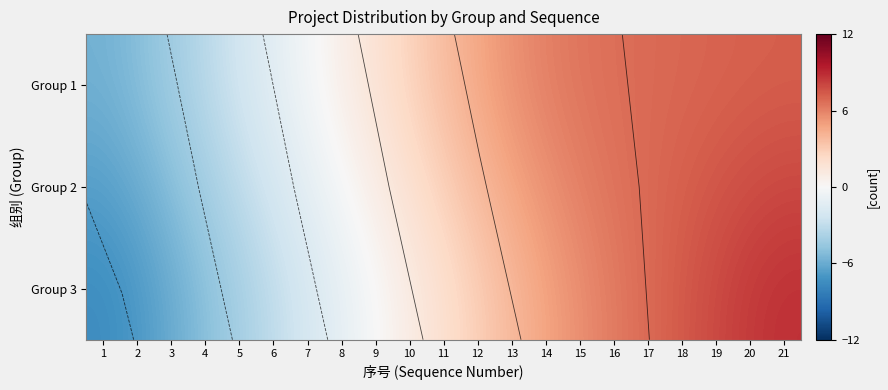

How many values in Group 3 are above zero?

12